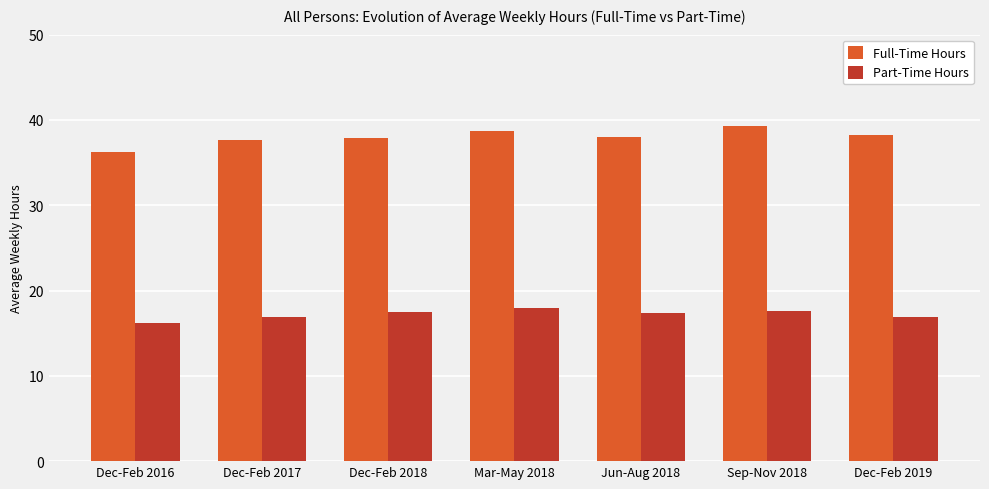

True or false: Part-Time Hours has a value of 17.9 at Mar-May 2018.

True